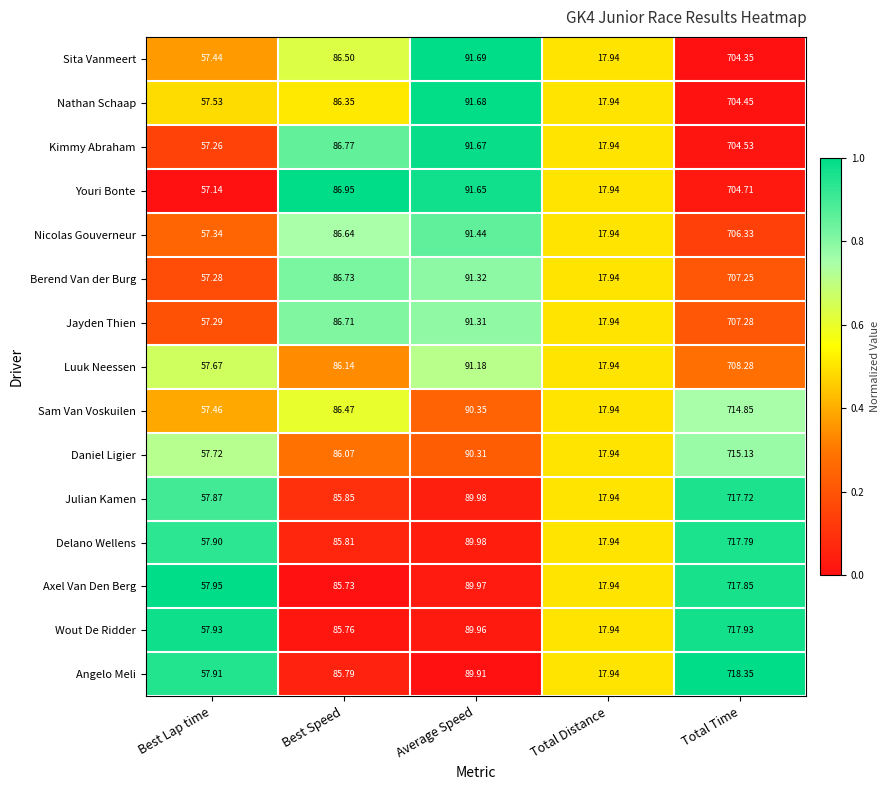

Count the number of data series in this chart.

15